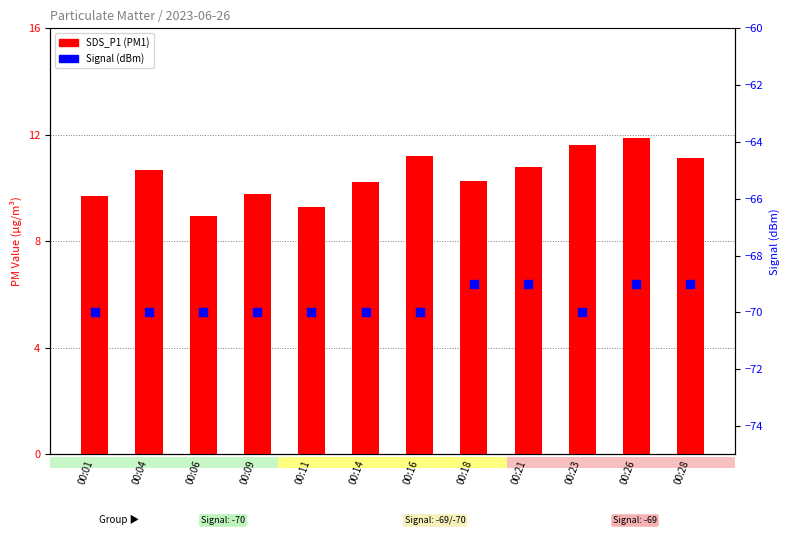

At how many categories does at least one series exceed 3?

12